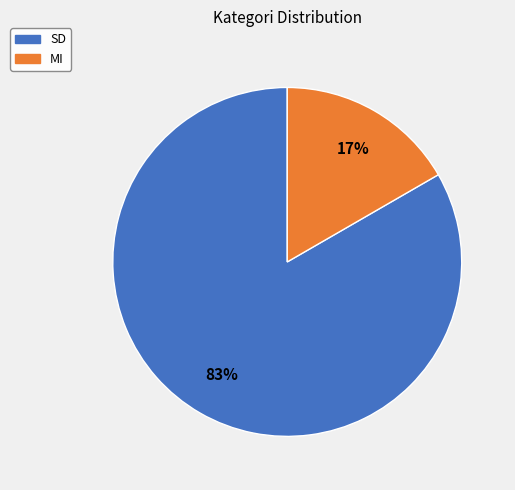

Which has a higher value, SD or MI?

SD